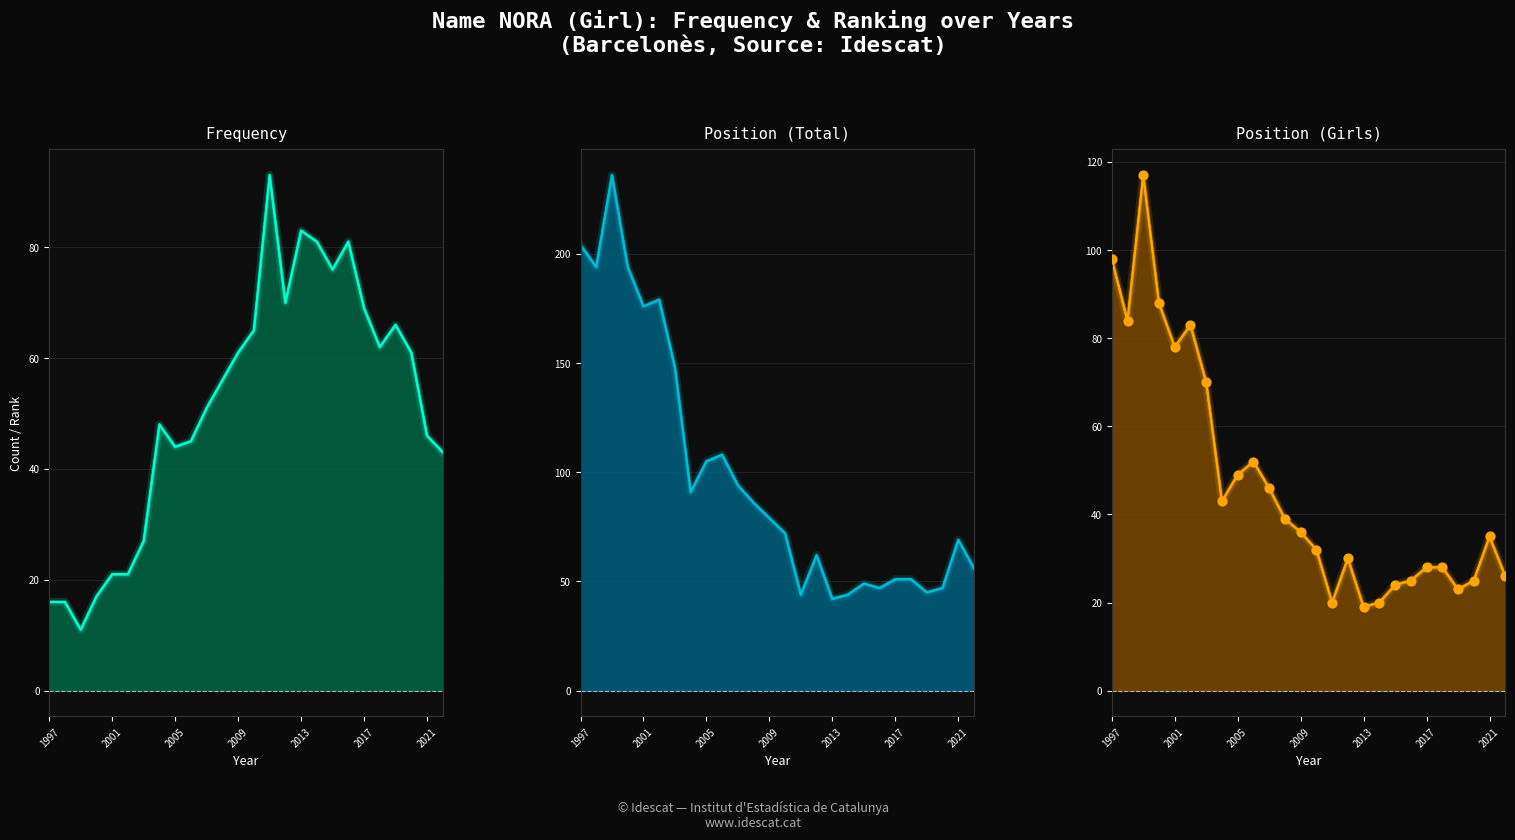

Which series has the widest spread of Y values?

Position (Total)